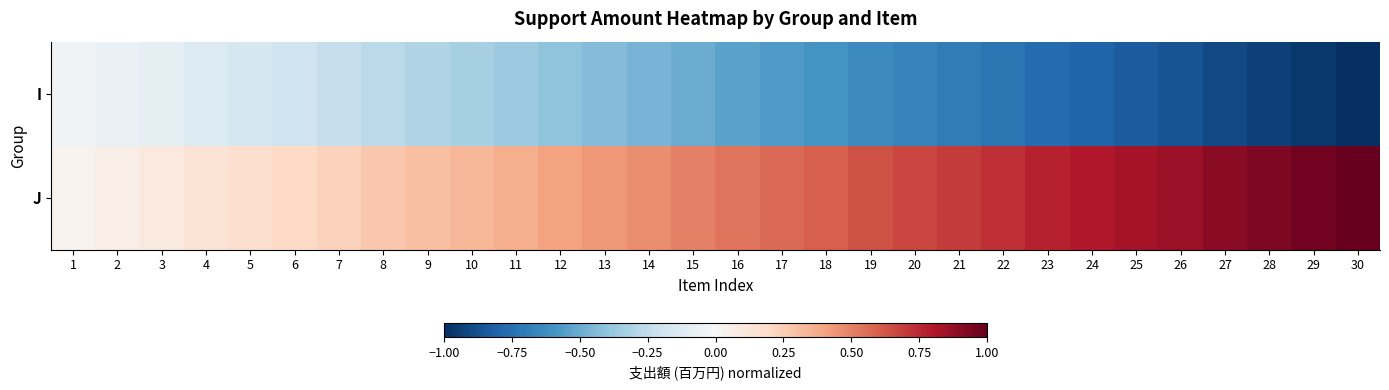

Reading left to right, what are all the values shown in this chart?

I: 1=-0.0	2=-0.1	3=-0.1	4=-0.1	5=-0.2	6=-0.2	7=-0.2	8=-0.3	9=-0.3	10=-0.3	11=-0.4	12=-0.4	13=-0.4	14=-0.5	15=-0.5	16=-0.5	17=-0.6	18=-0.6	19=-0.6	20=-0.7	21=-0.7	22=-0.7	23=-0.8	24=-0.8	25=-0.8	26=-0.9	27=-0.9	28=-0.9	29=-1.0	30=-1.0
J: 1=0.0	2=0.1	3=0.1	4=0.1	5=0.2	6=0.2	7=0.2	8=0.3	9=0.3	10=0.3	11=0.4	12=0.4	13=0.4	14=0.5	15=0.5	16=0.5	17=0.6	18=0.6	19=0.6	20=0.7	21=0.7	22=0.7	23=0.8	24=0.8	25=0.8	26=0.9	27=0.9	28=0.9	29=1.0	30=1.0